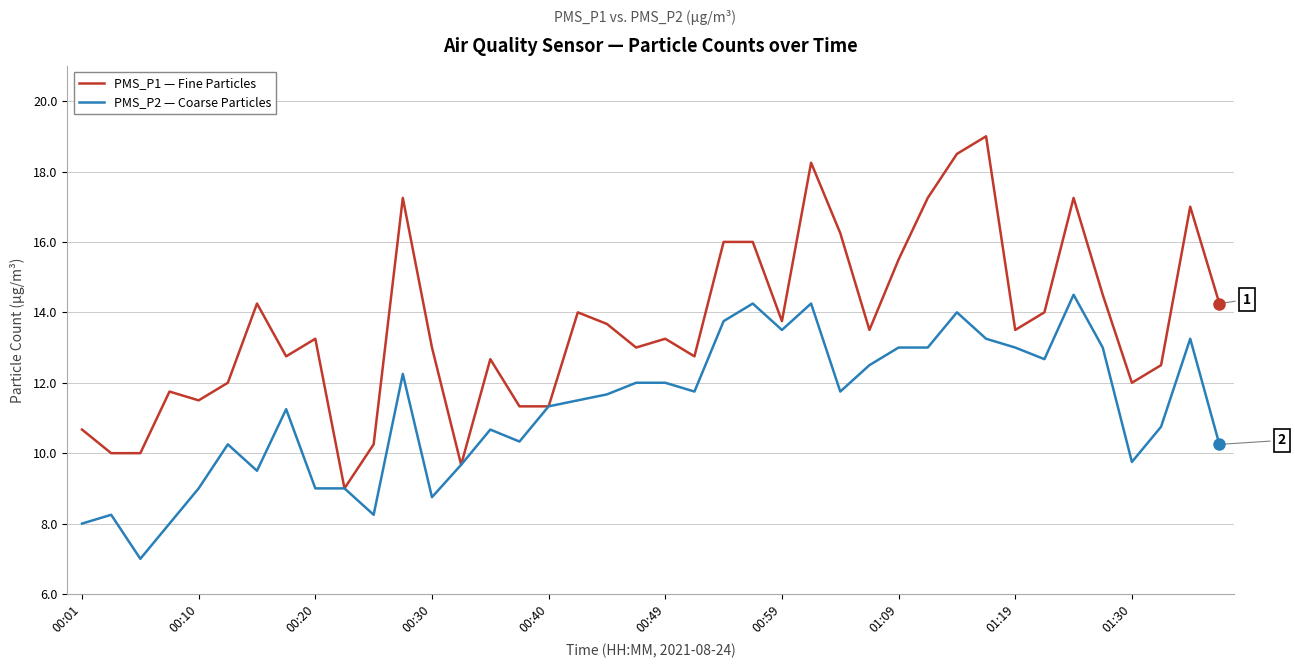

What is the minimum value shown in the chart?

7.0